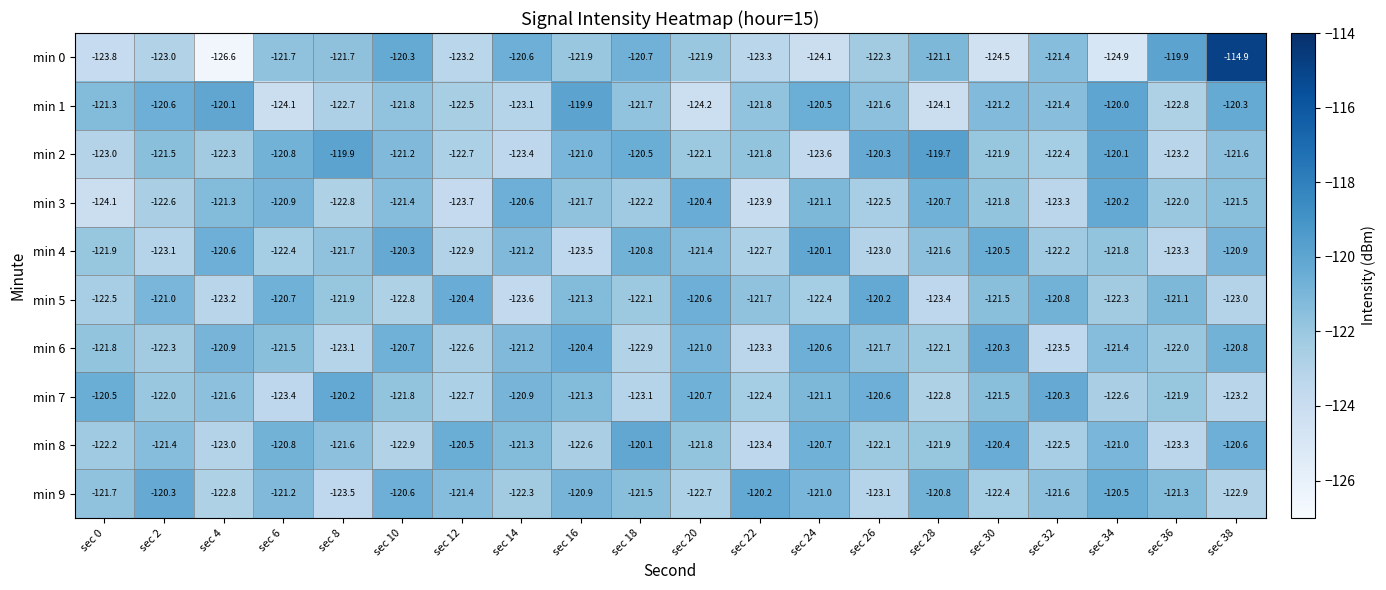

Which series changed the most between sec 26 and sec 38?

min 0